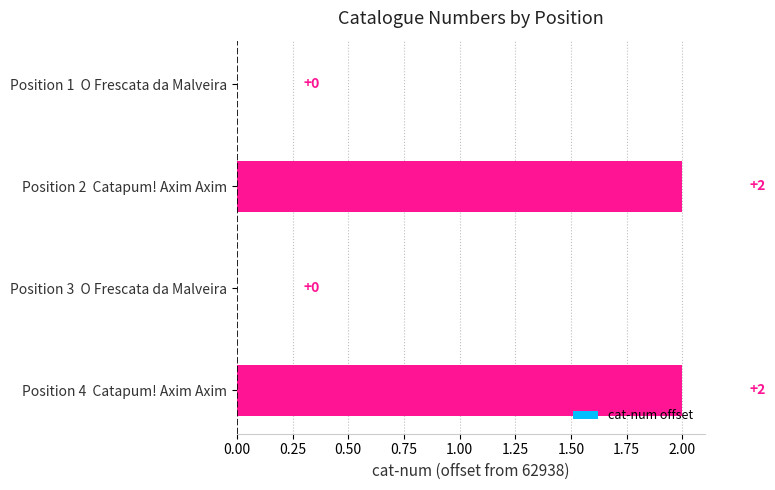

What is the change in value from Position 1  O Frescata da Malveira to Position 4  Catapum! Axim Axim?

+2